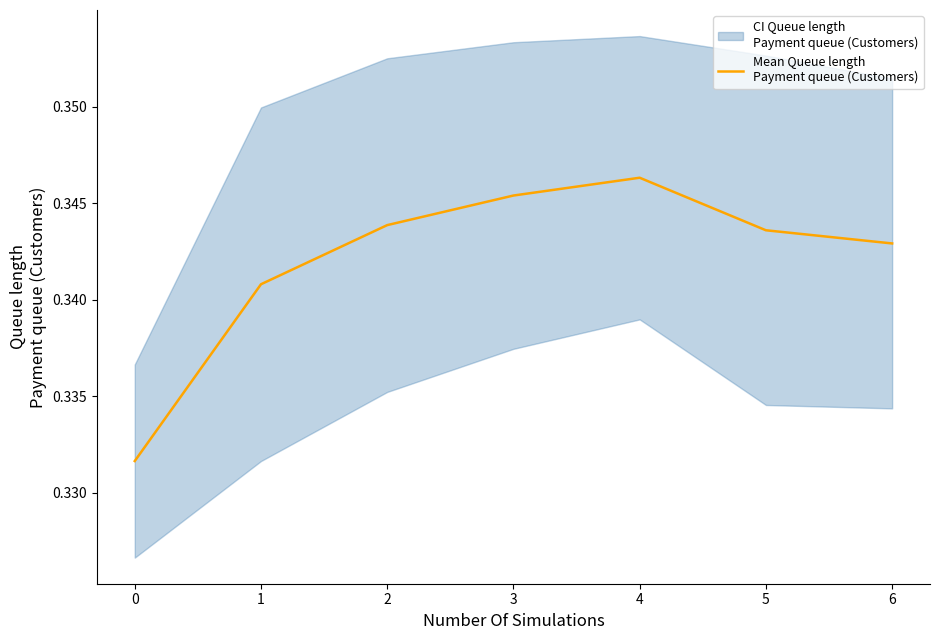

Count the values in the range 0 to 1.

7